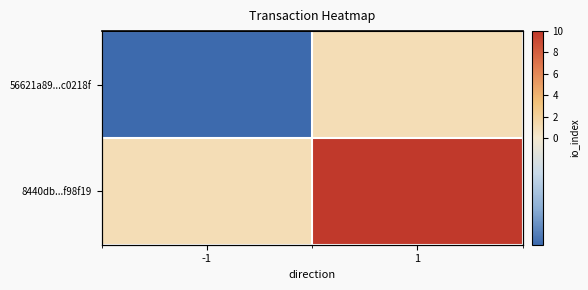

Between -1 and 1, which is larger?

1